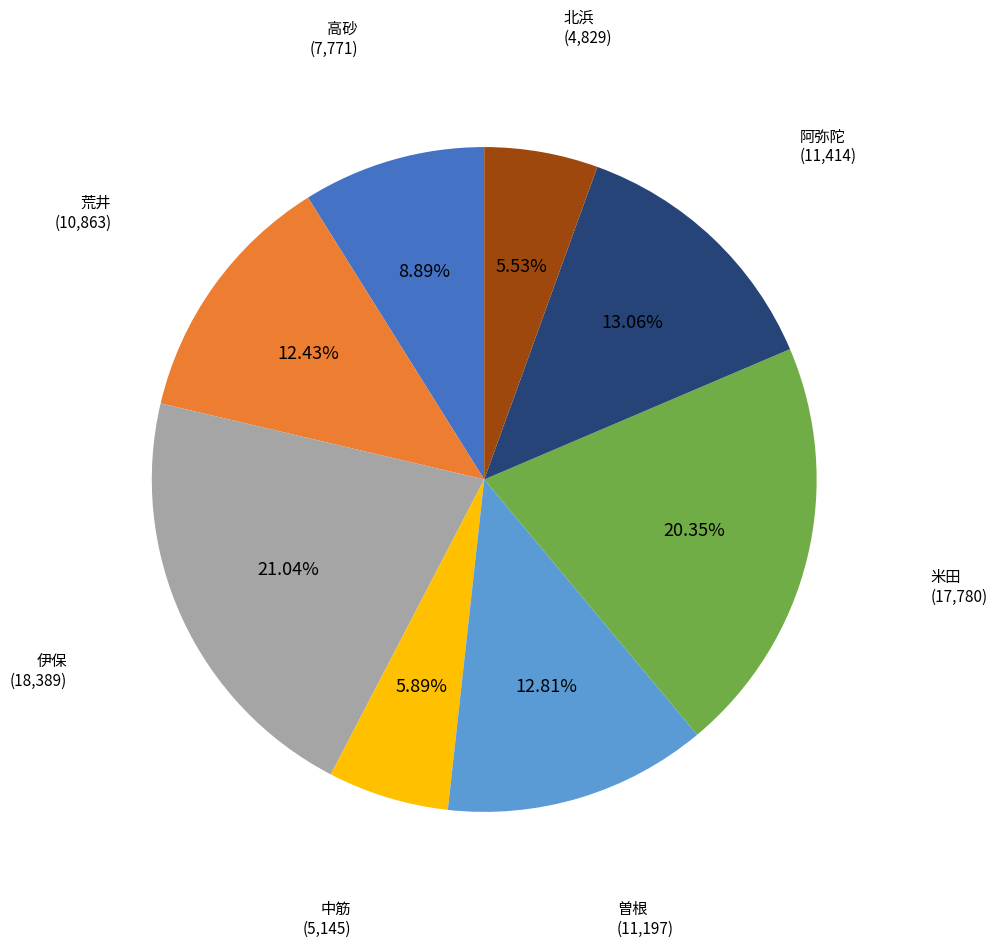

Is there a majority slice in this chart?

No